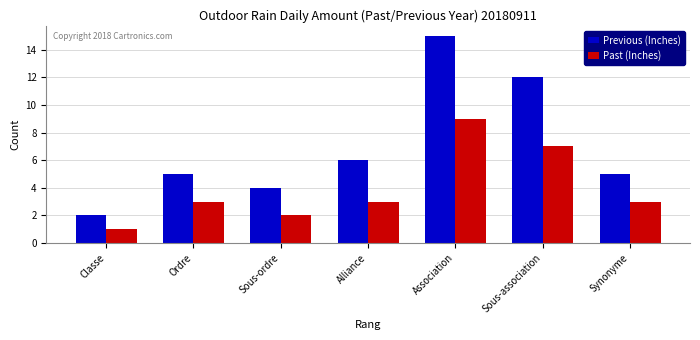

The value of Past (Inches) at Alliance is 1. True or false?

False